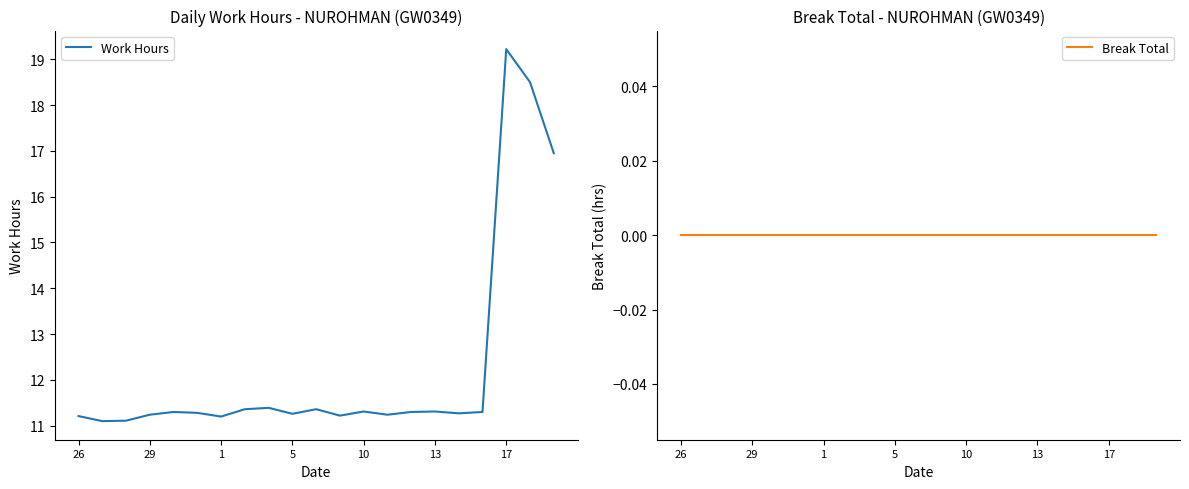

What is the highest value of the Work Hours series?

19.2